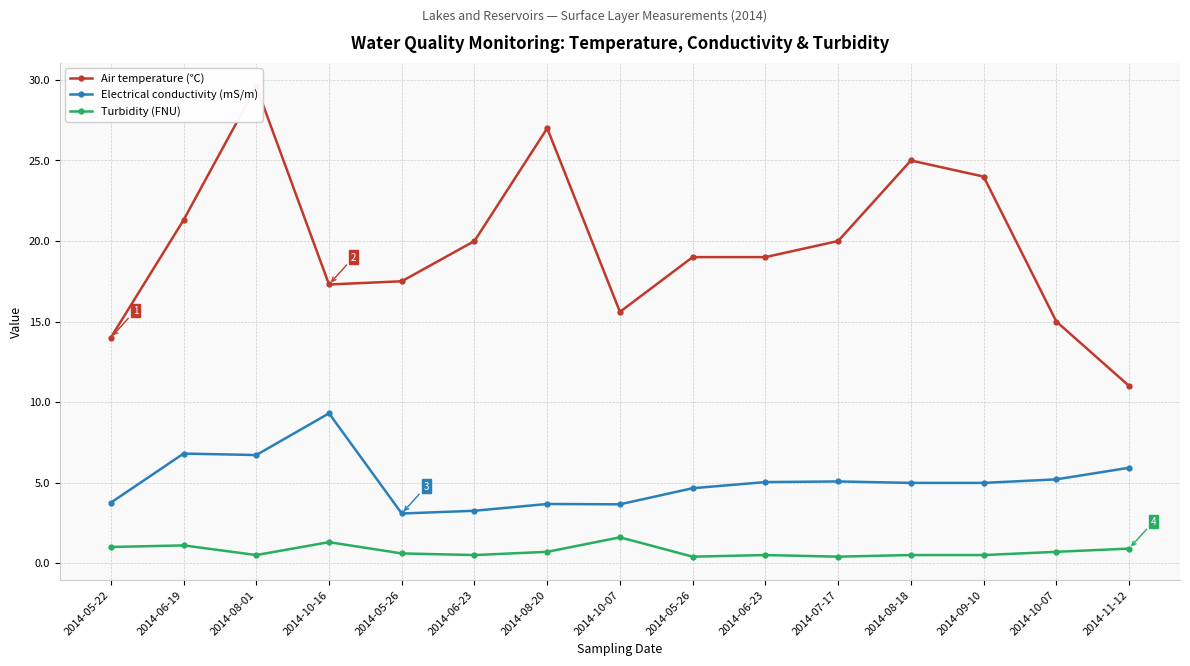

What is the minimum value shown in the chart?

0.4